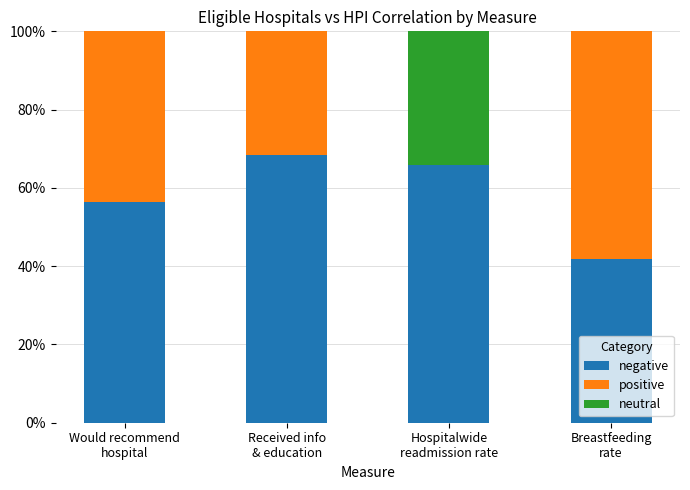

Is it true that neutral equals 10.9 at Hospitalwide
readmission rate?

False